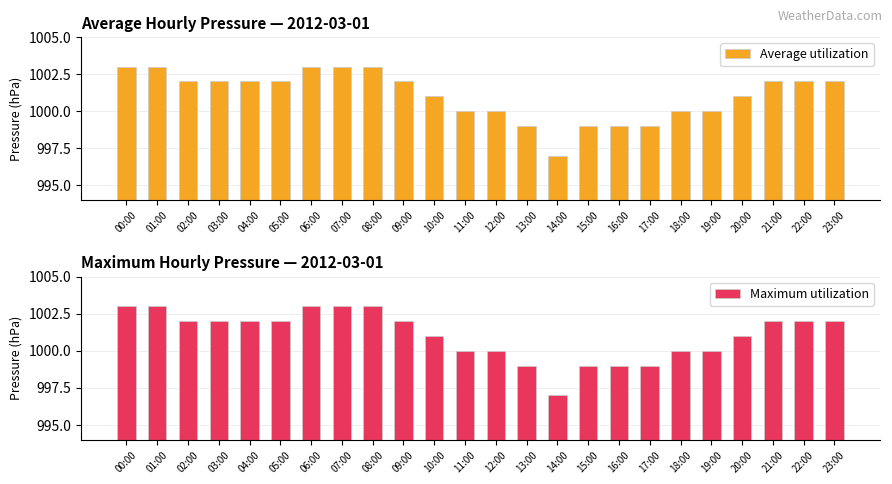

Read the Average utilization value at 19:00.

1000